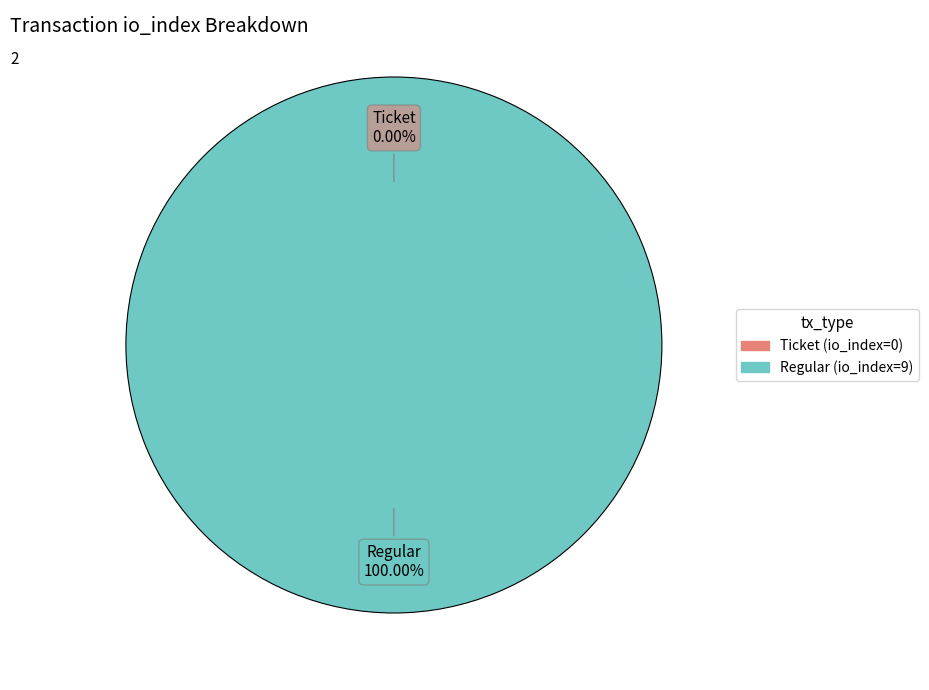

Count the number of slices in the pie.

2